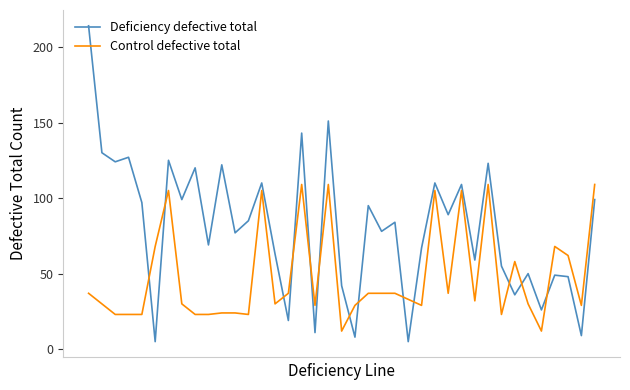

Reading left to right, list all the values displayed in this chart.

Deficiency defective total: 214	130	124	127	97	5	125	99	120	69	122	77	85	110	63	19	143	11	151	42	8	95	78	84	5	67	110	89	109	59	123	55	36	50	26	49	48	9	99
Control defective total: 37	30	23	23	23	68	105	30	23	23	24	24	23	105	30	37	109	29	109	12	29	37	37	37	33	29	105	37	105	32	109	23	58	30	12	68	62	29	109